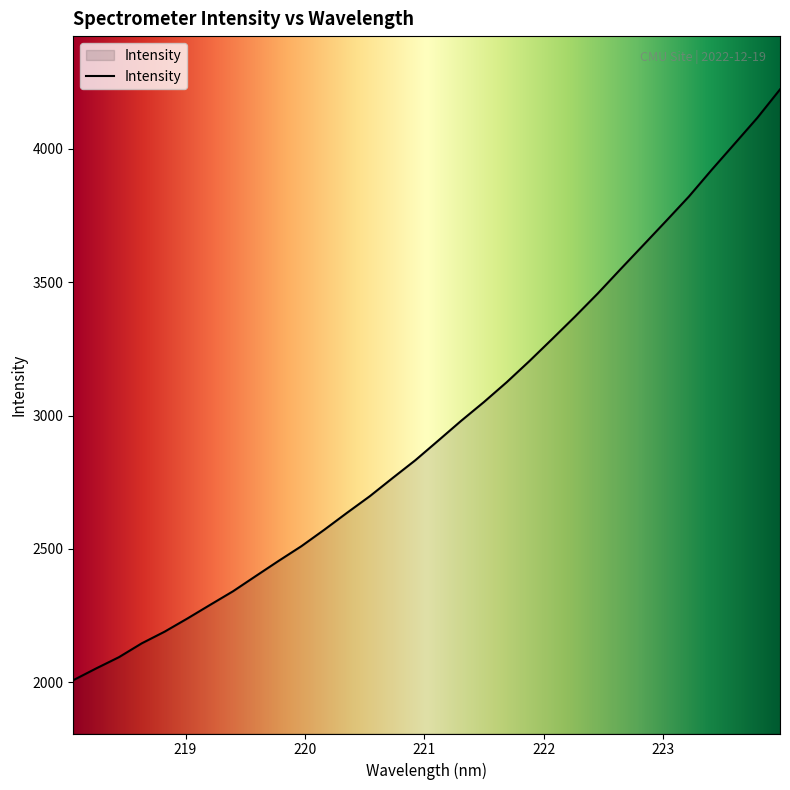

What is the minimum value shown in the chart?

2007.3